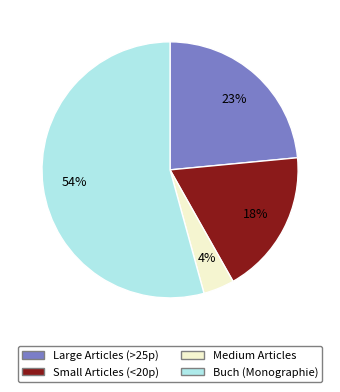

How many slices are in this pie chart?

4